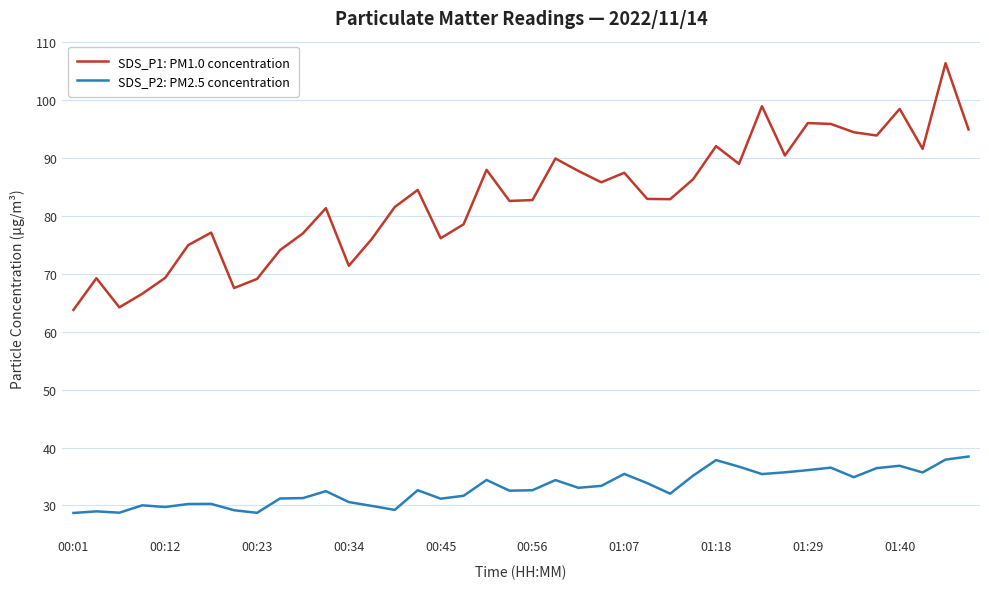

What is the smallest value displayed?

28.7